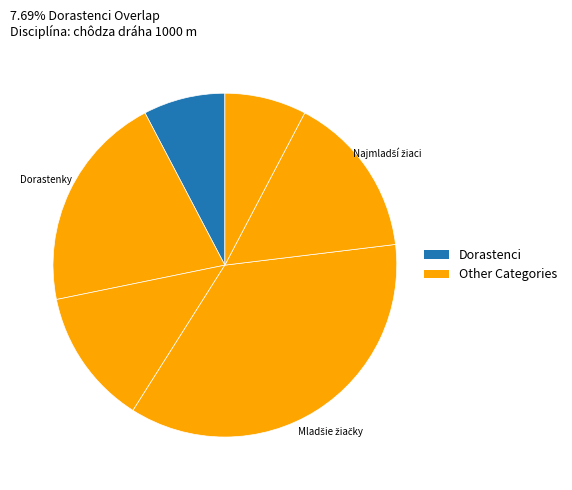

Count the number of slices in the pie.

6